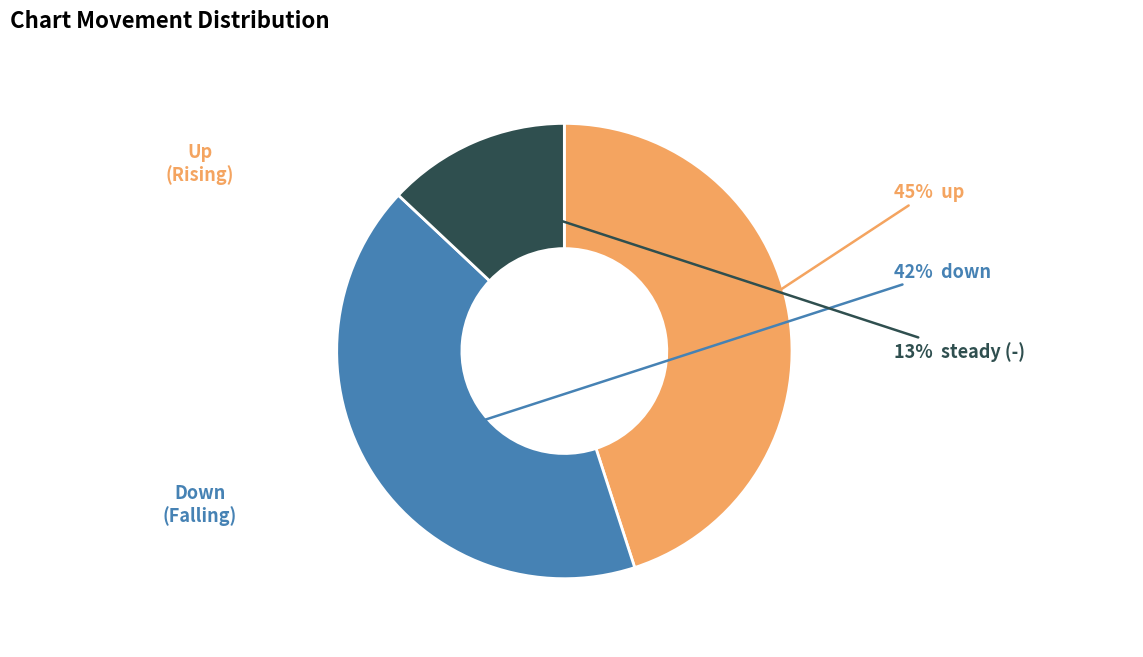

Is there any slice that represents more than half of the pie?

No